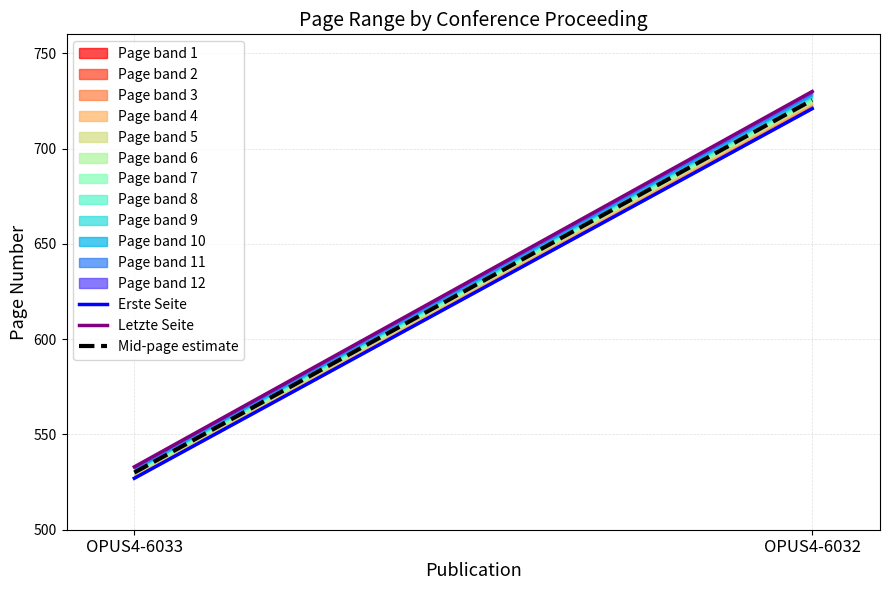

What is the maximum value for Letzte Seite?

730.0